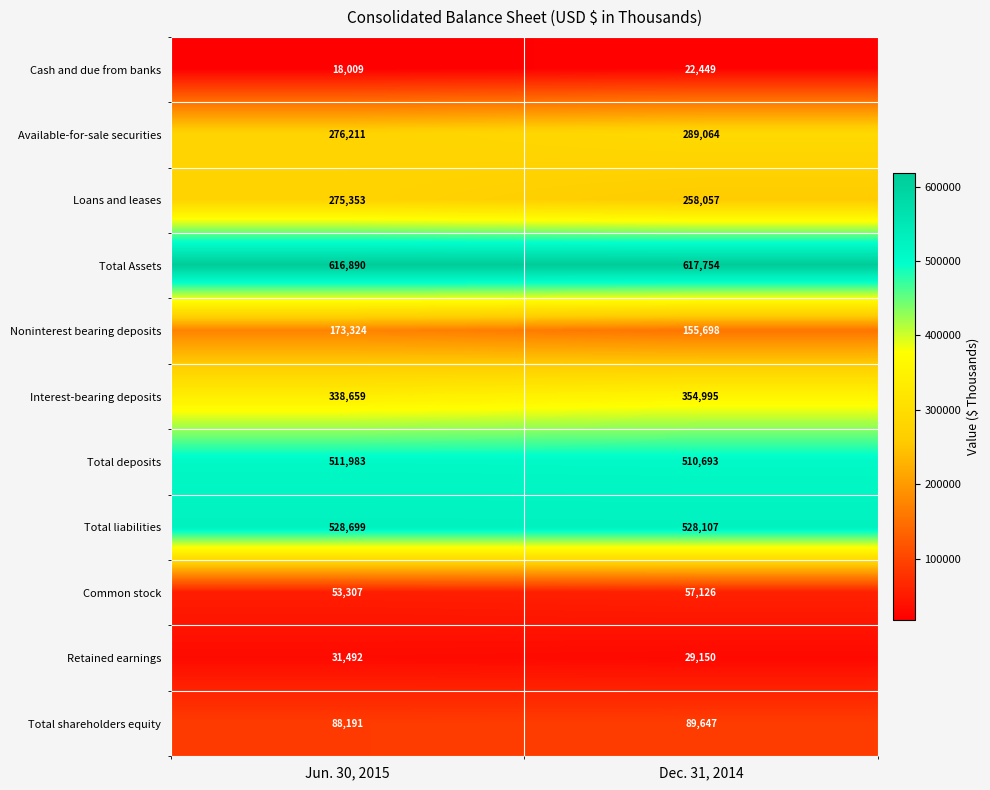

Where is Interest-bearing deposits nearest to the value 346827?

Jun. 30, 2015